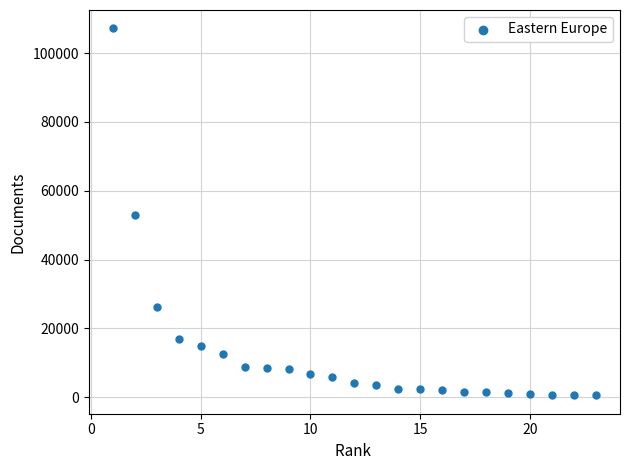

What is the range of X values (max minus min)?

22